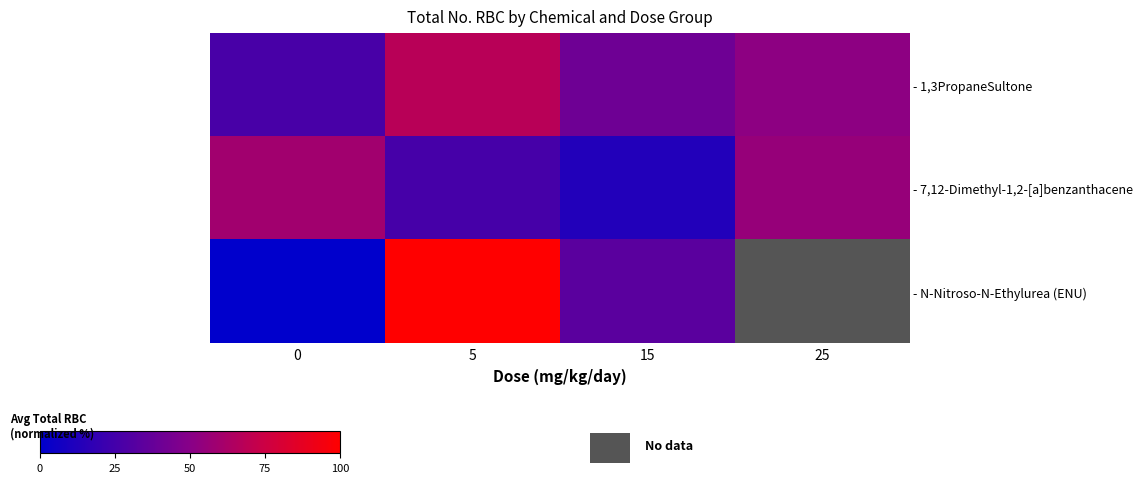

What is the difference between the highest and lowest values at 5?

74.1